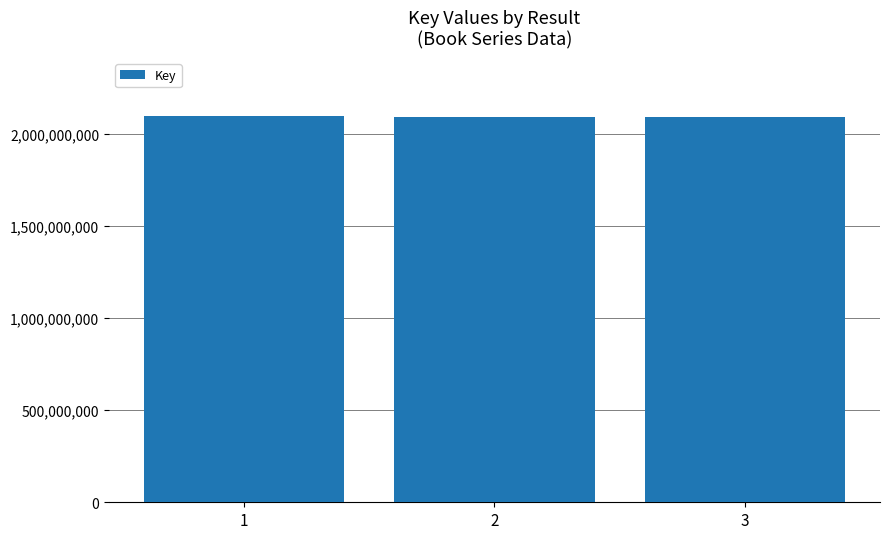

Approximately how many times larger is the value at 2 compared to 3?

1.0